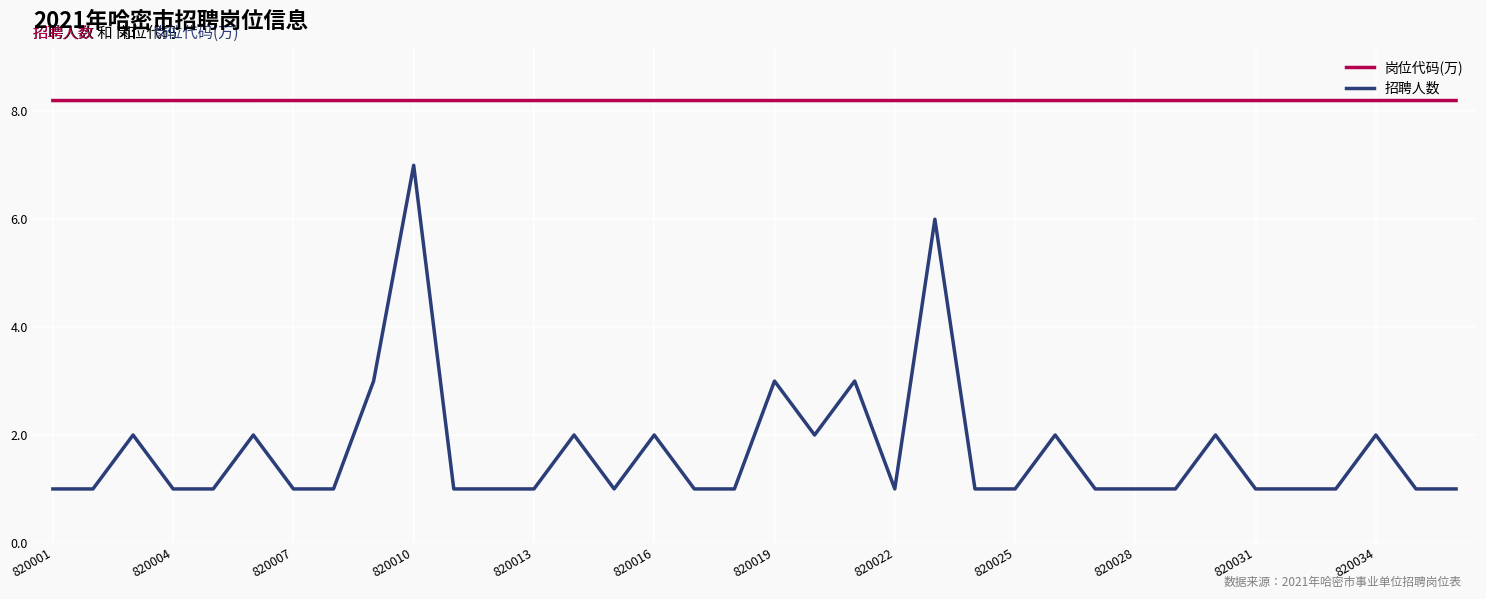

True or false: 岗位代码(万) and 招聘人数 cross at least once.

False